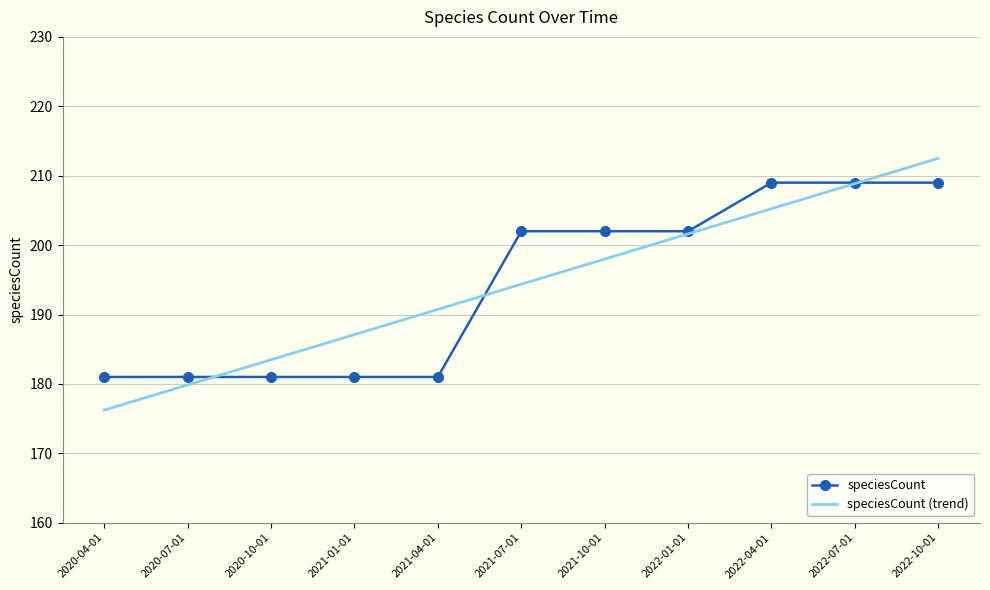

Which series has the largest range (max minus min)?

speciesCount (trend)